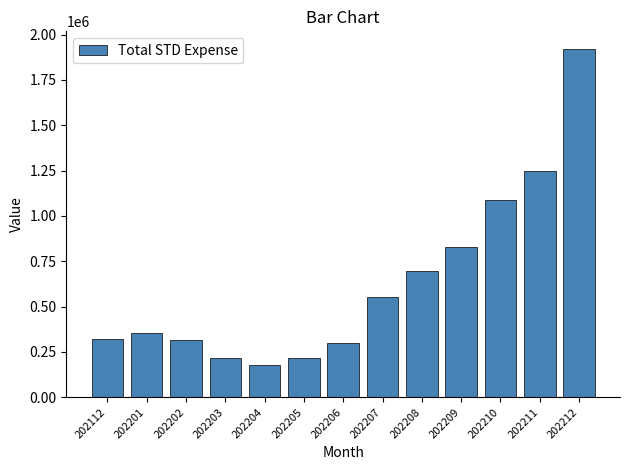

What is the difference between the maximum and minimum values?

1741855.7